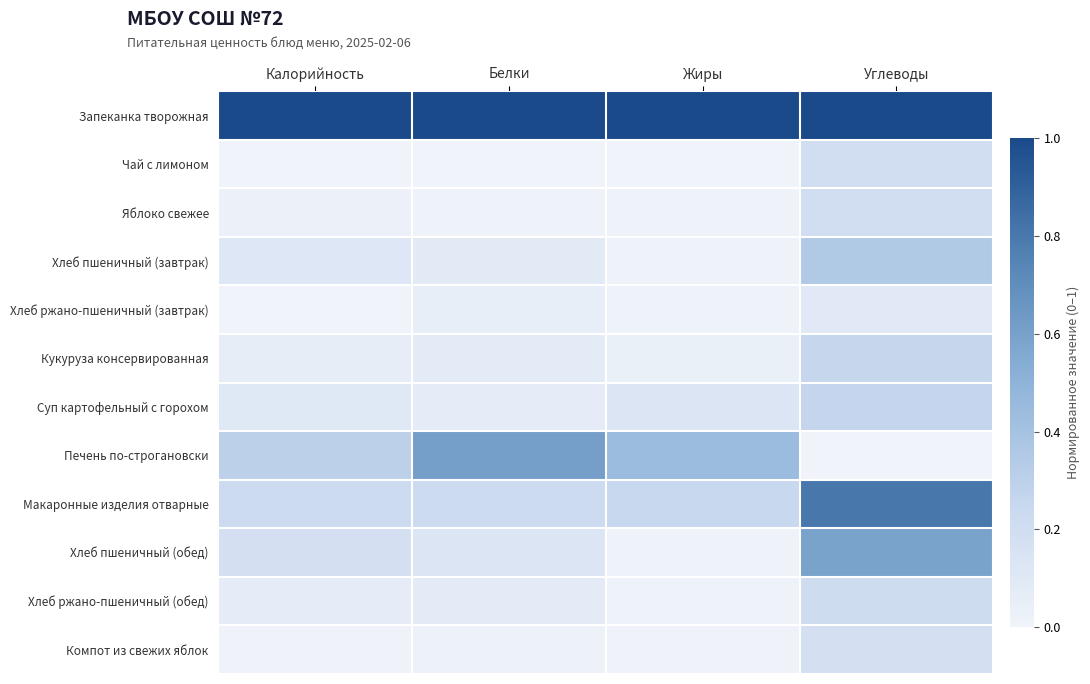

Between Углеводы and Калорийность, which is larger?

Углеводы